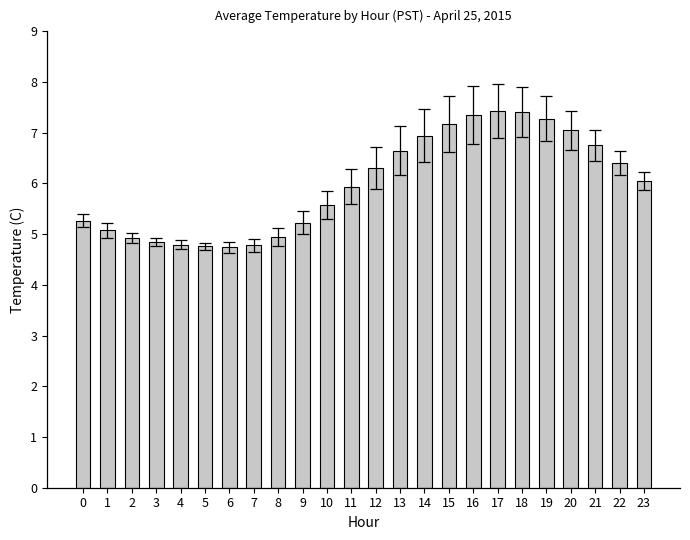

Read the value at 5.

4.8